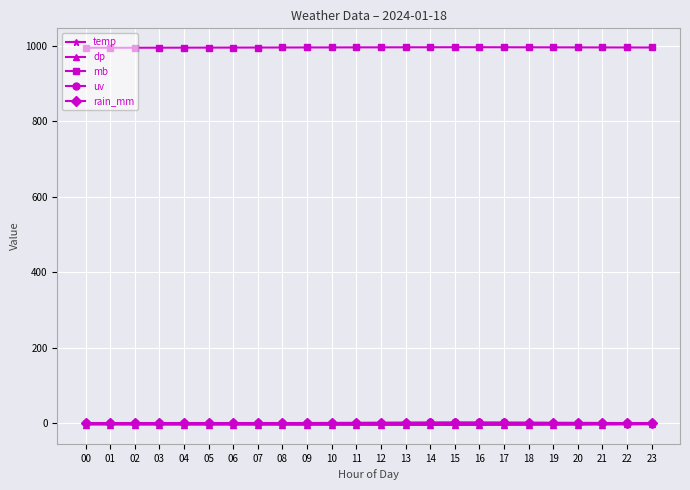

What is the maximum value shown in the chart?

997.0